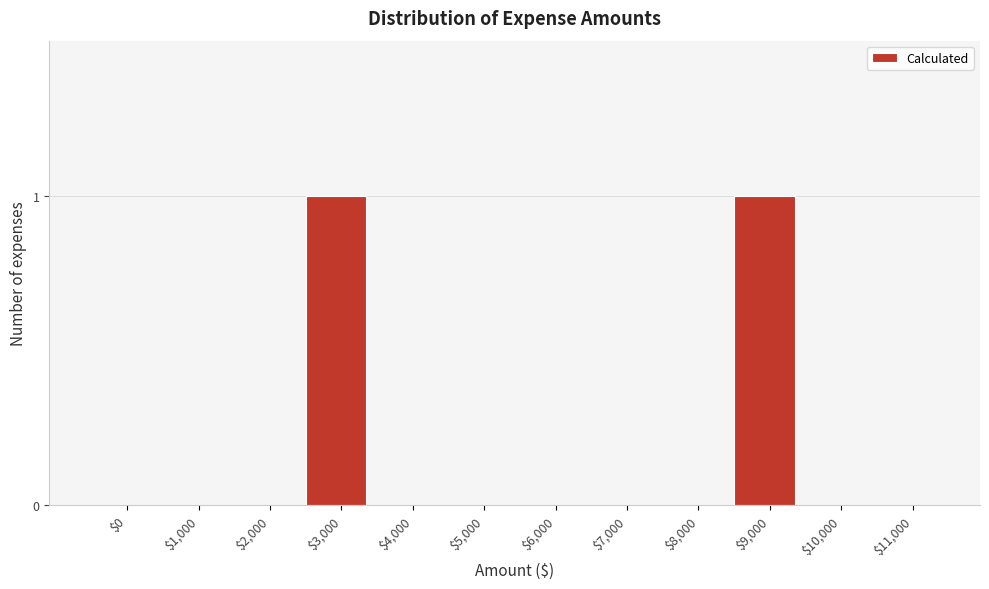

True or false: the data shows 0 at $7,000.

True